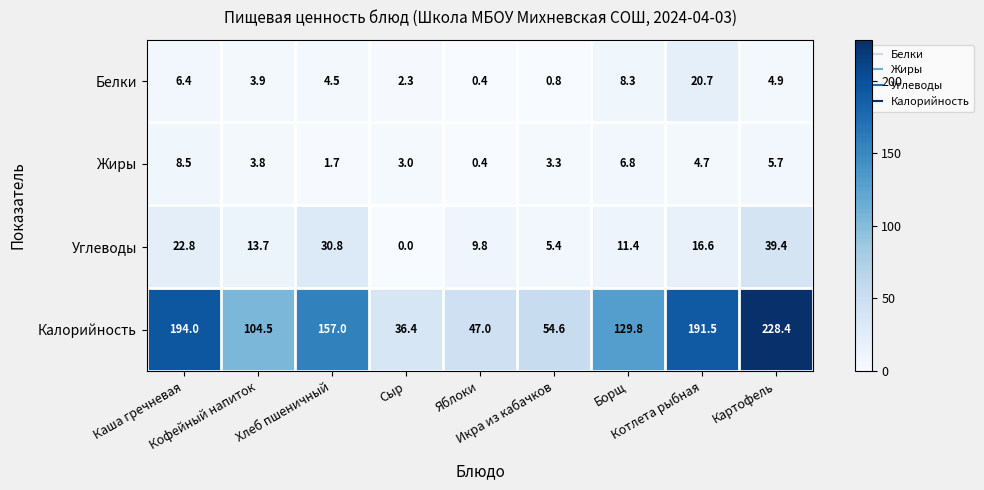

What is the highest value of the Калорийность series?

228.4